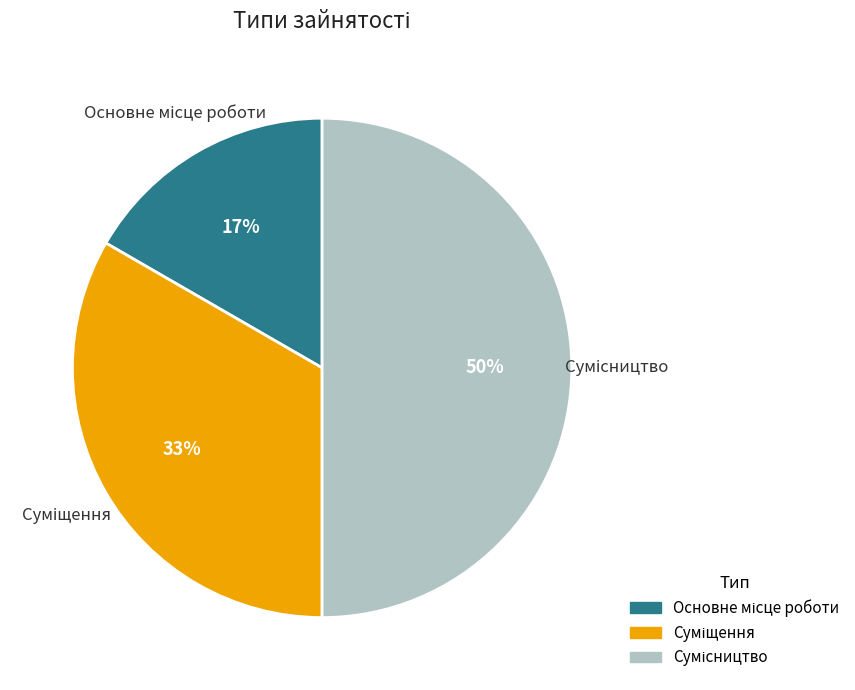

To the nearest percent, what is the difference between the largest and smallest slice percentages?

33%